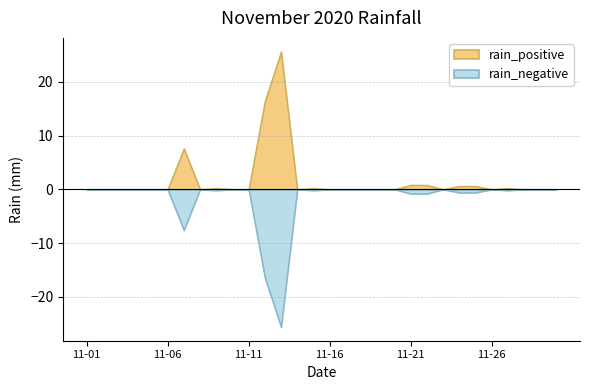

At 2020-11-10, list the series in order from smallest to largest.

rain_positive, rain_negative